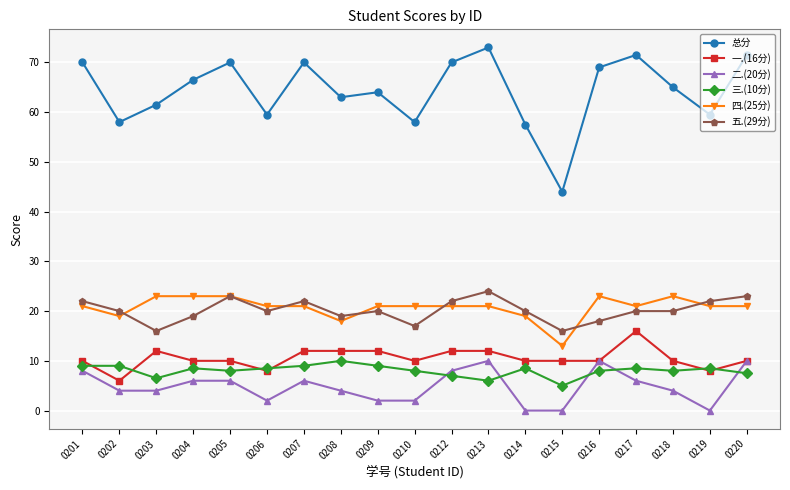

What is the maximum value for 二.(20分)?

10.0